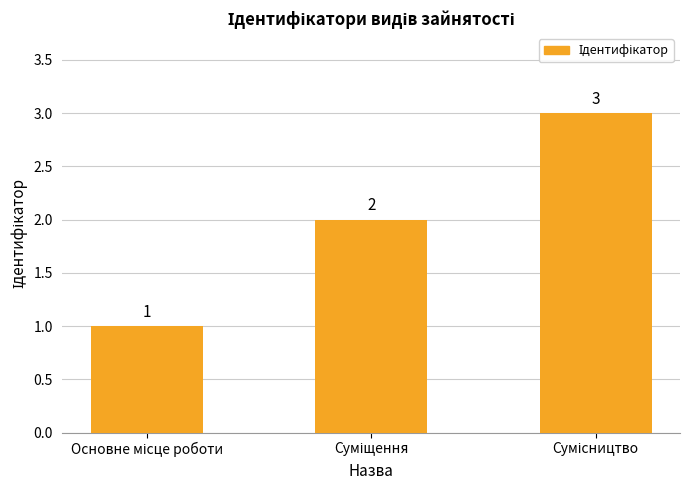

Reading right to left, transcribe all the data shown in this chart.

3	2	1